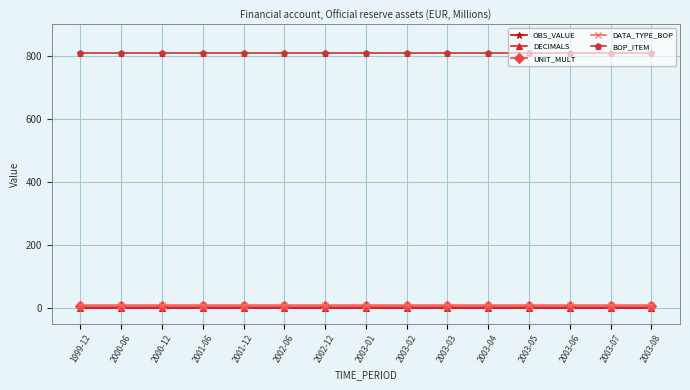

Does the chart have visible grid lines?

Yes